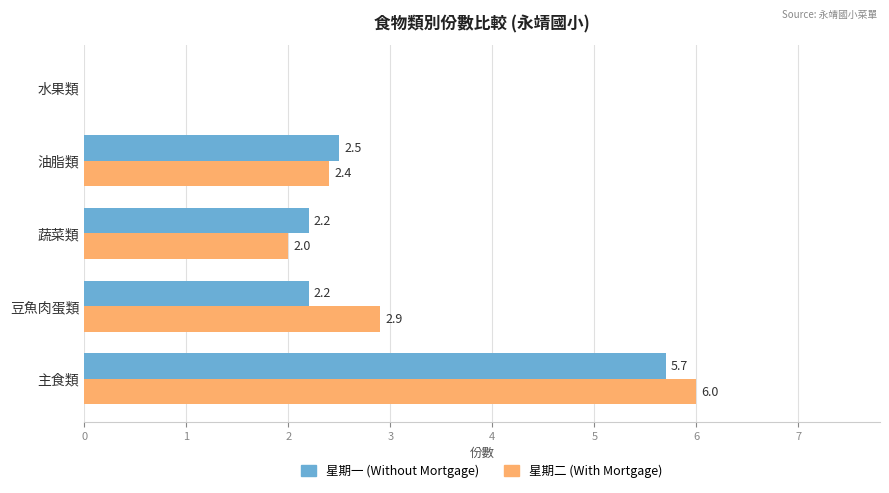

Is it true that 星期二 (With Mortgage) equals 2.0 at 水果類?

False